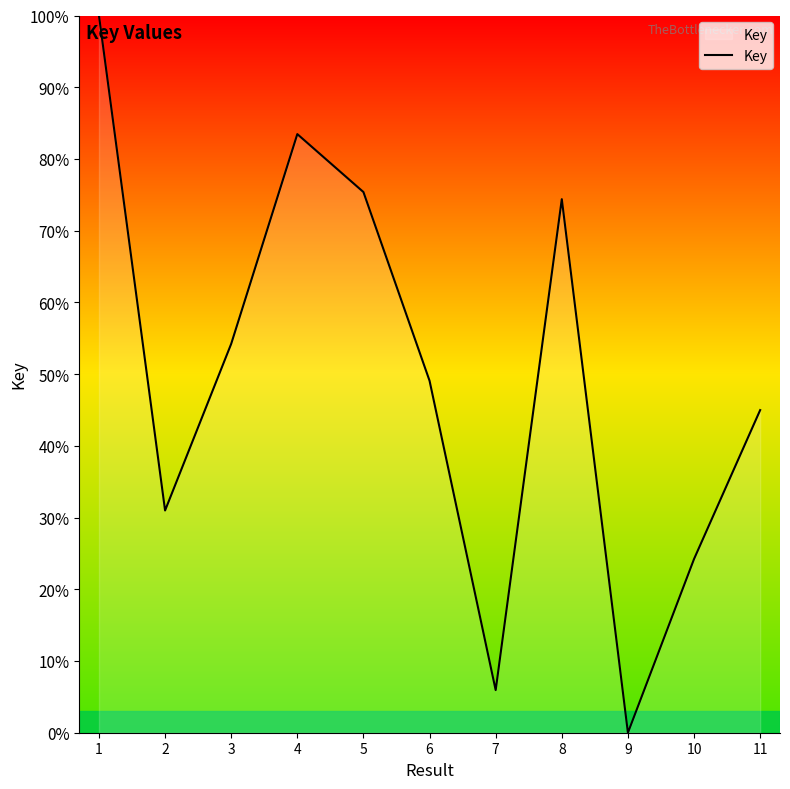

At which category does the chart reach its minimum across all series?

9